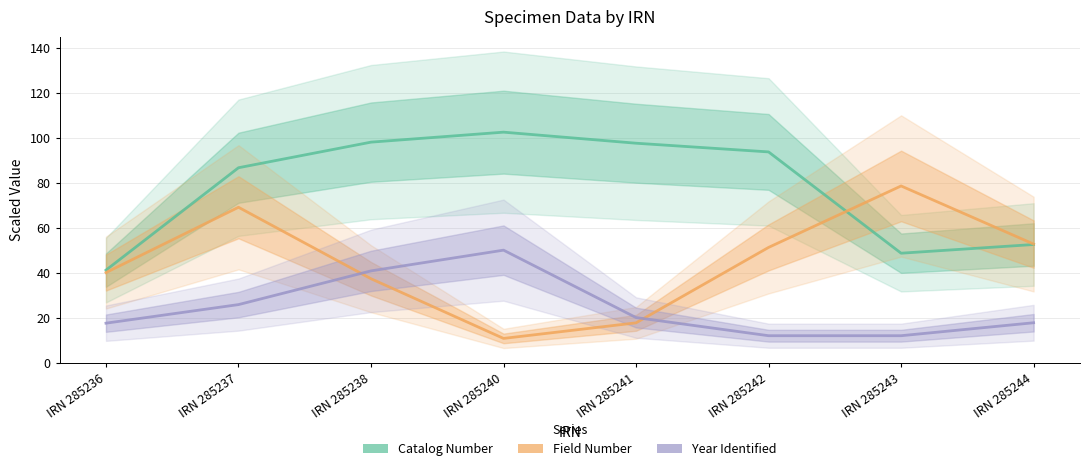

How many lines are shown in the chart?

3